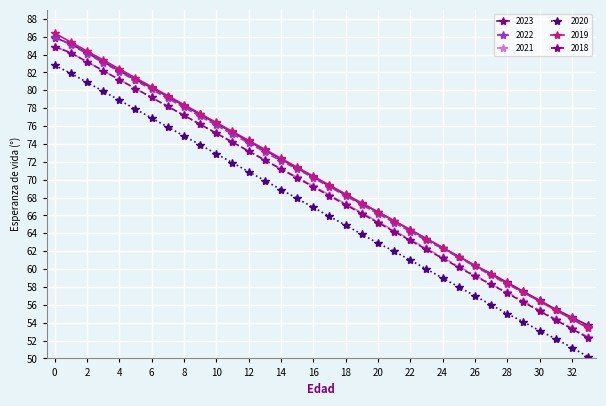

Which series has the largest range (max minus min)?

2019